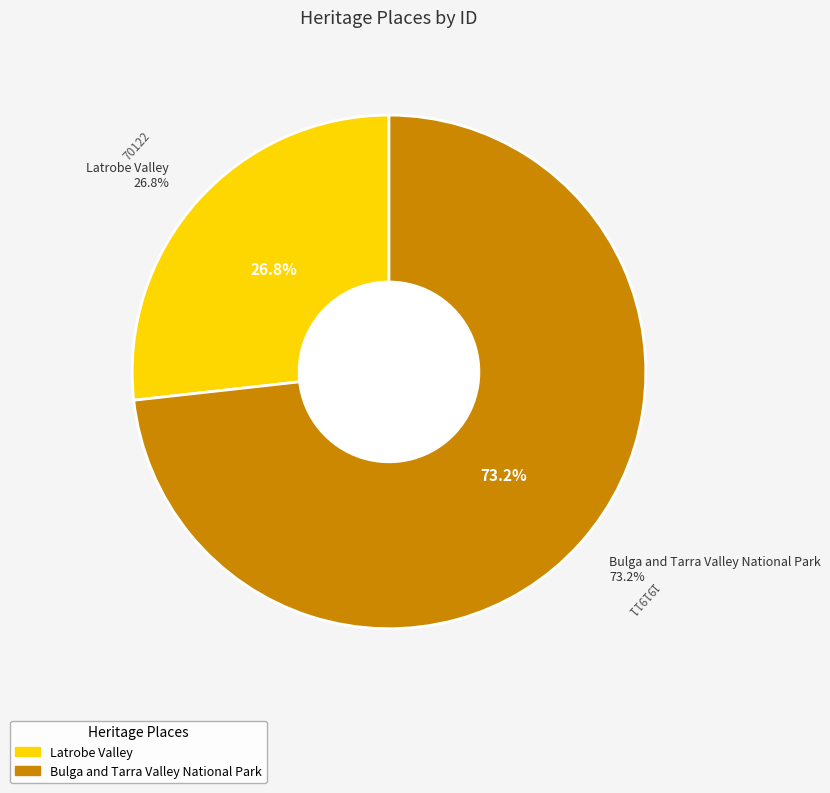

How much of the chart is everything except Latrobe Valley?

73.2%